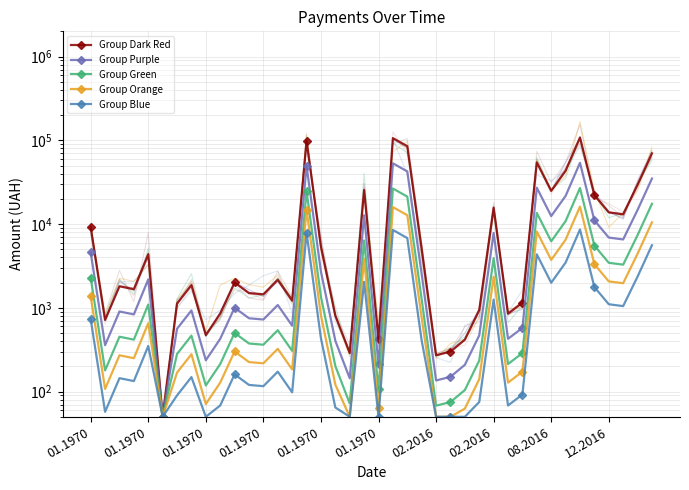

Between 10 and 23, which series saw the biggest shift?

Group Dark Red